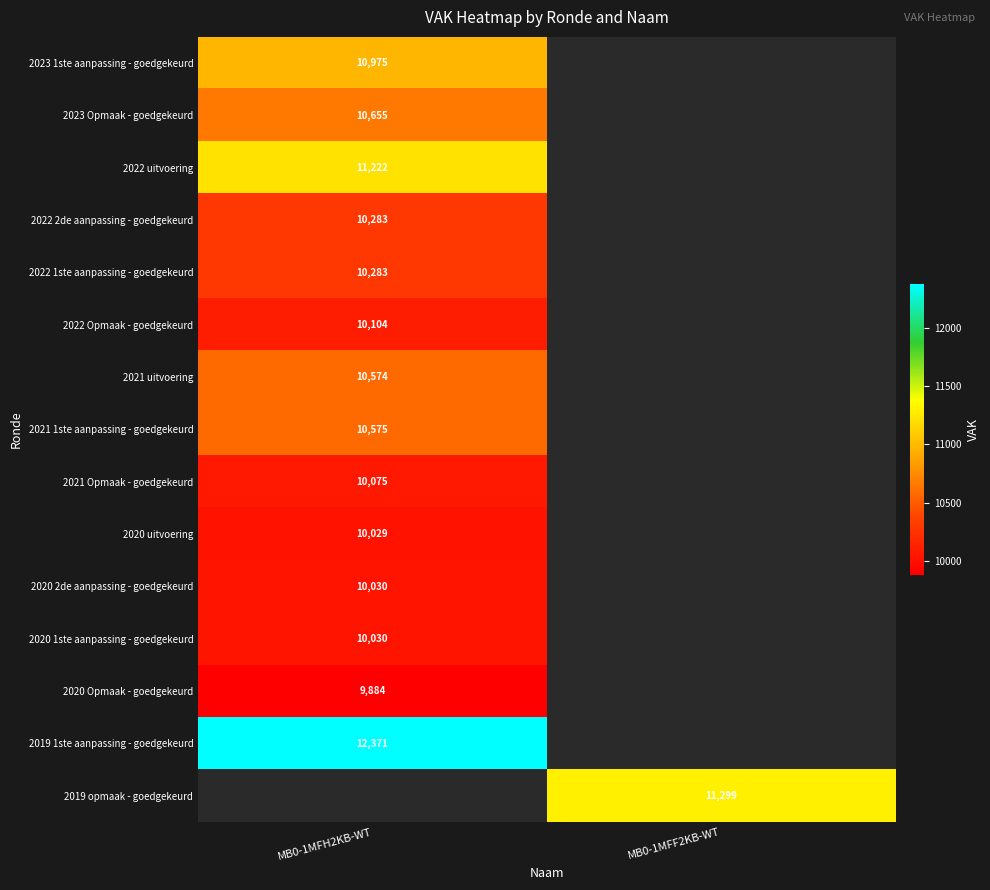

The value of 2023 1ste aanpassing - goedgekeurd at MB0-1MFH2KB-WT is 18090. True or false?

False